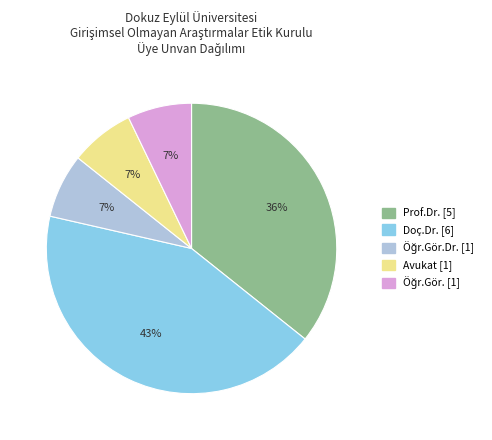

To the nearest percent, what is the average slice percentage?

20%